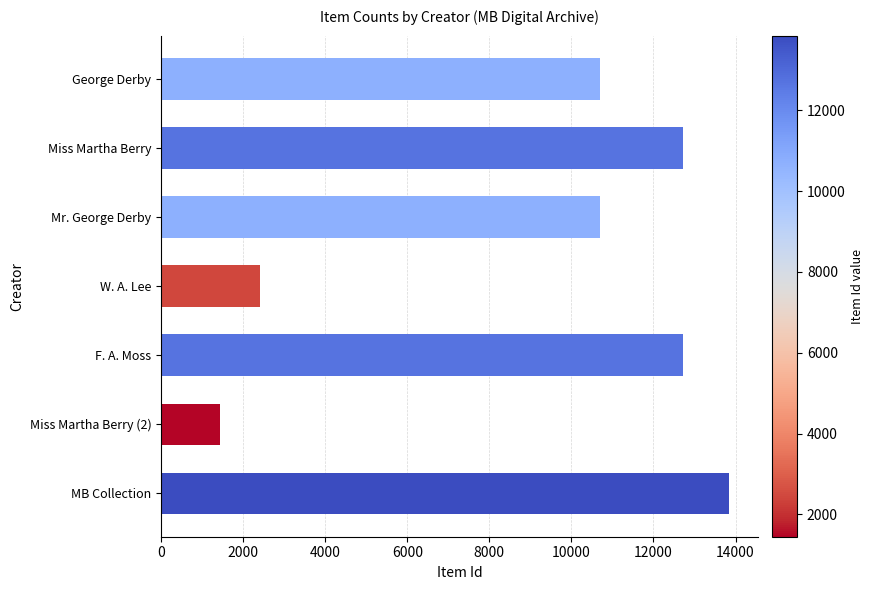

What is the smallest value displayed?

1448